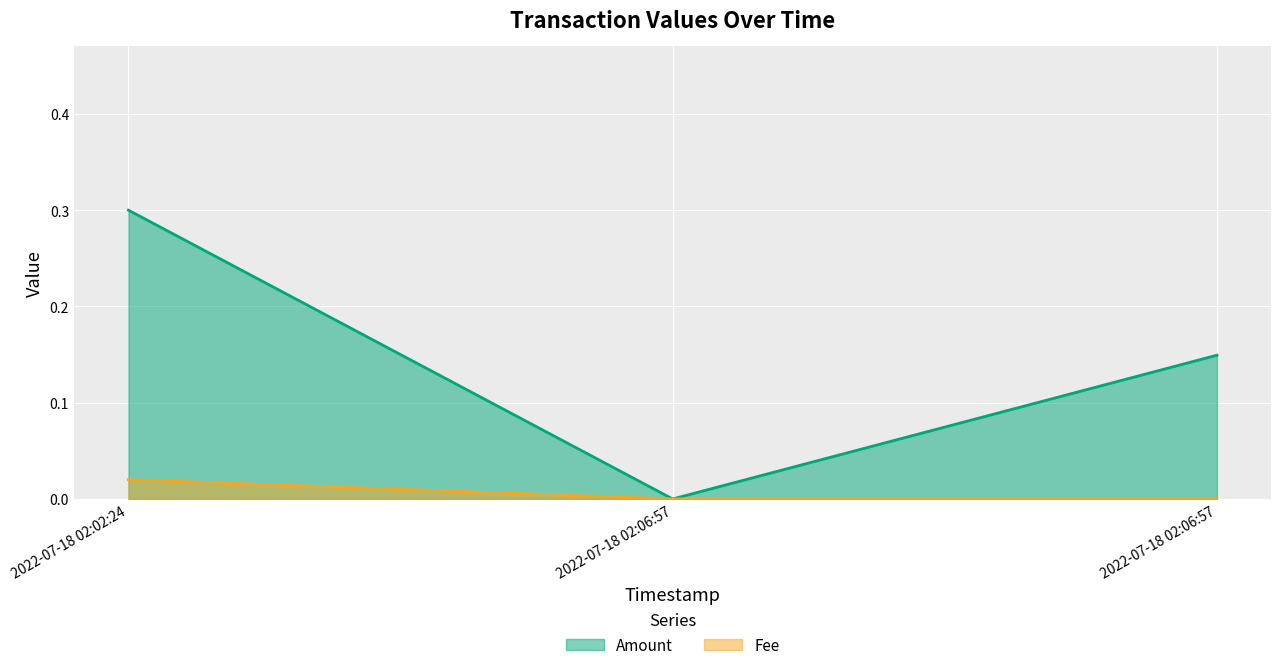

What is the difference between the Amount values at 2022-07-18 02:02:24 and 2022-07-18 02:06:57?

0.3